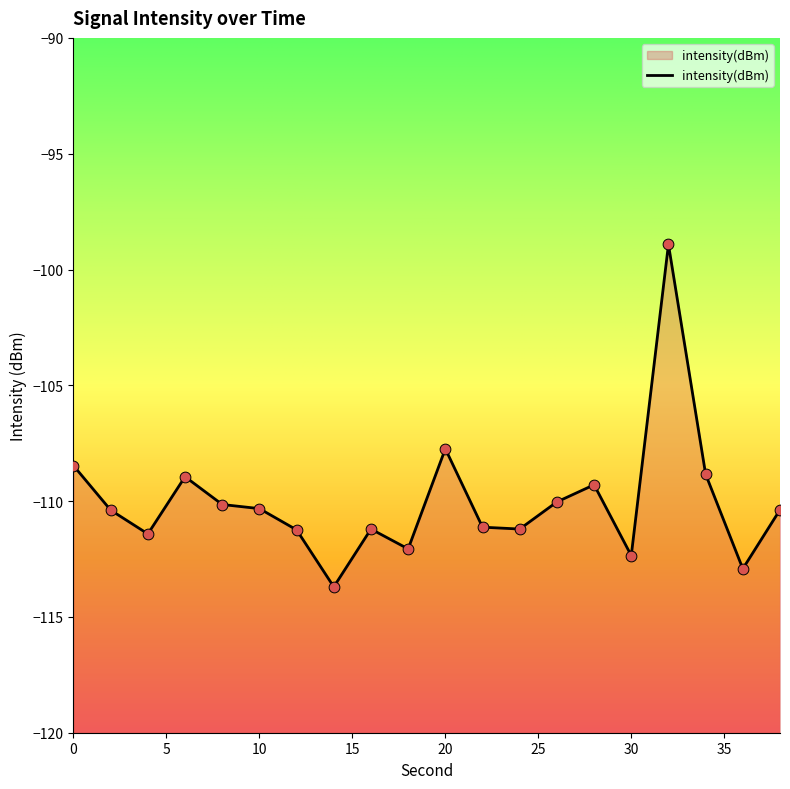

What is the change in value from 8 to 20?

+2.4